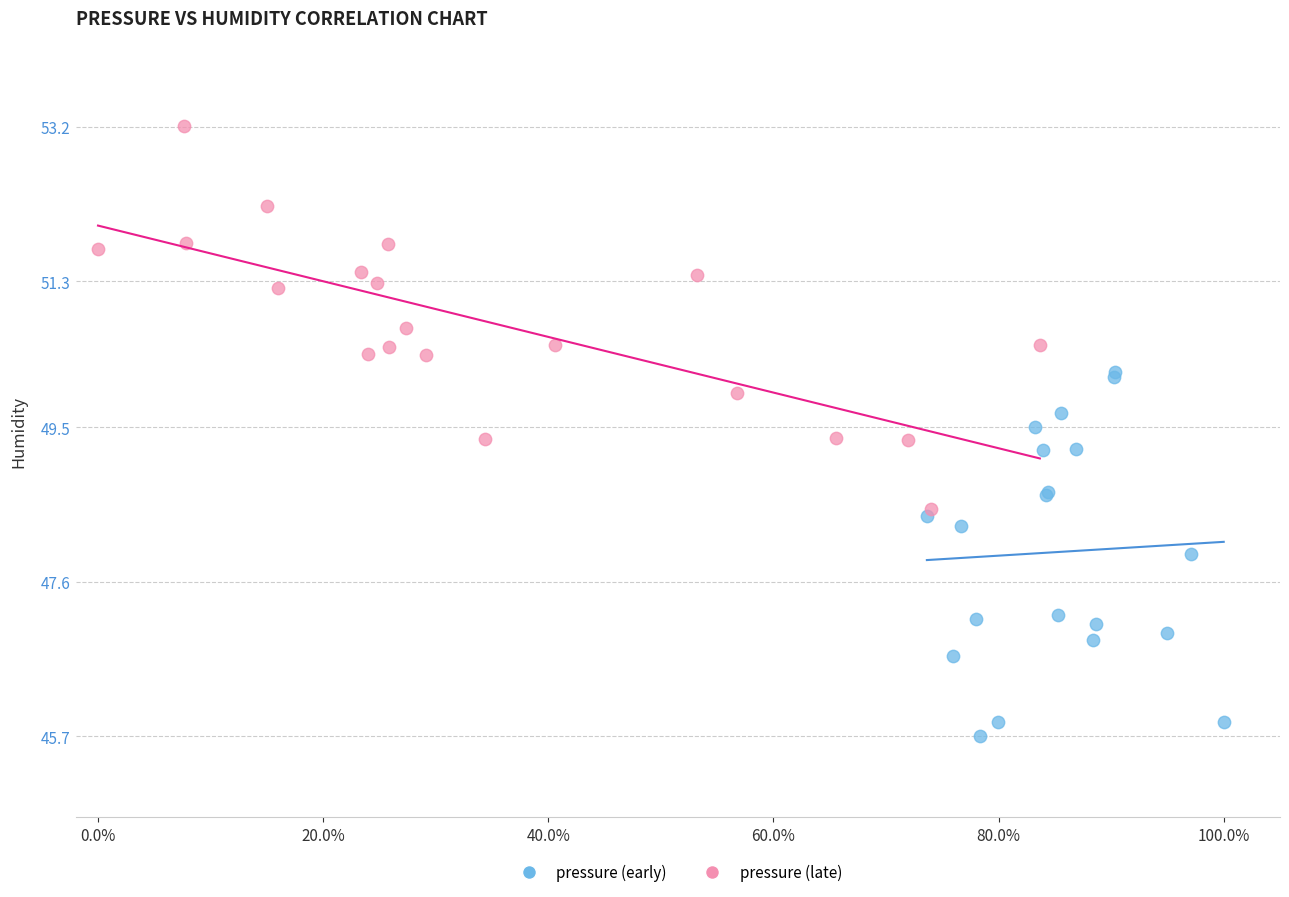

Which series contains the lowest Y value?

pressure (early)